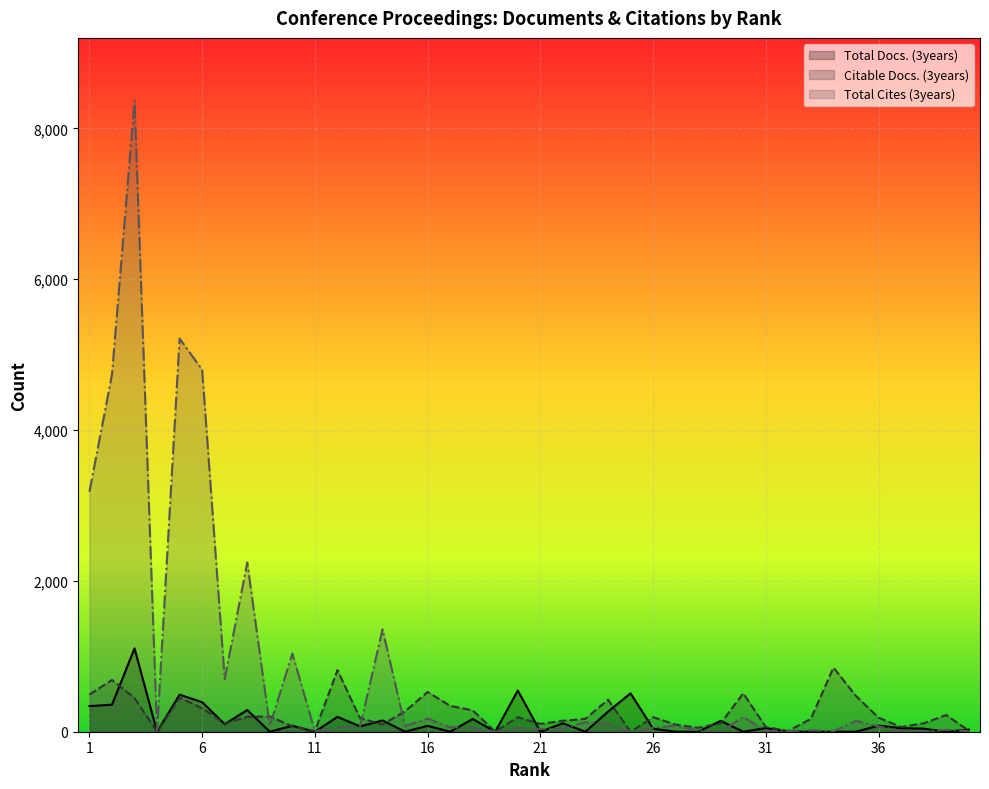

Reading right to left, list all the values displayed in this chart.

Total Docs. (3years): 28	0	41	47	81	0	0	0	0	49	0	144	0	0	41	509	266	0	112	0	546	0	169	0	78	0	149	71	197	0	79	0	288	101	391	491	0	1105	358	340
Citable Docs. (3years): 15	221	112	62	186	474	850	172	10	63	509	112	53	94	193	0	425	171	145	103	193	0	284	343	527	271	96	181	816	10	72	202	198	111	312	452	0	446	686	493
Total Cites (3years): 10	25	7	11	71	145	6	18	8	14	195	0	14	82	52	0	103	128	39	37	52	0	56	58	174	76	1357	64	63	6	1037	78	2244	698	4799	5213	0	8363	4735	3182